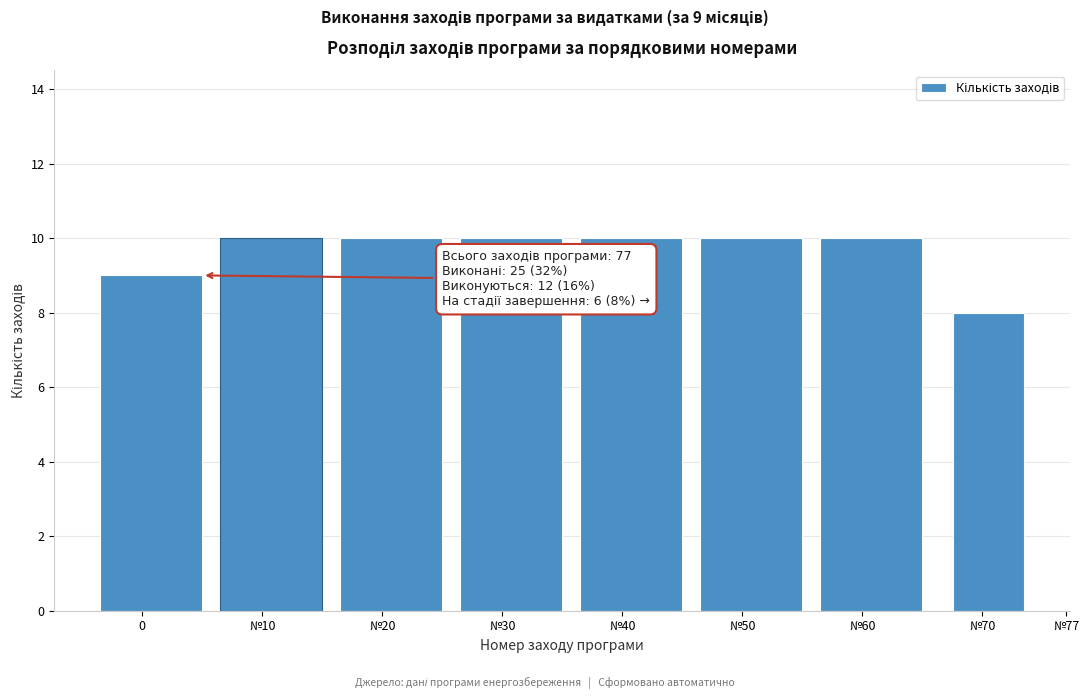

Reading right to left, what are all the values shown in this chart?

№70=8	№60=10	№50=10	№40=10	№30=10	№20=10	№10=10	0=9